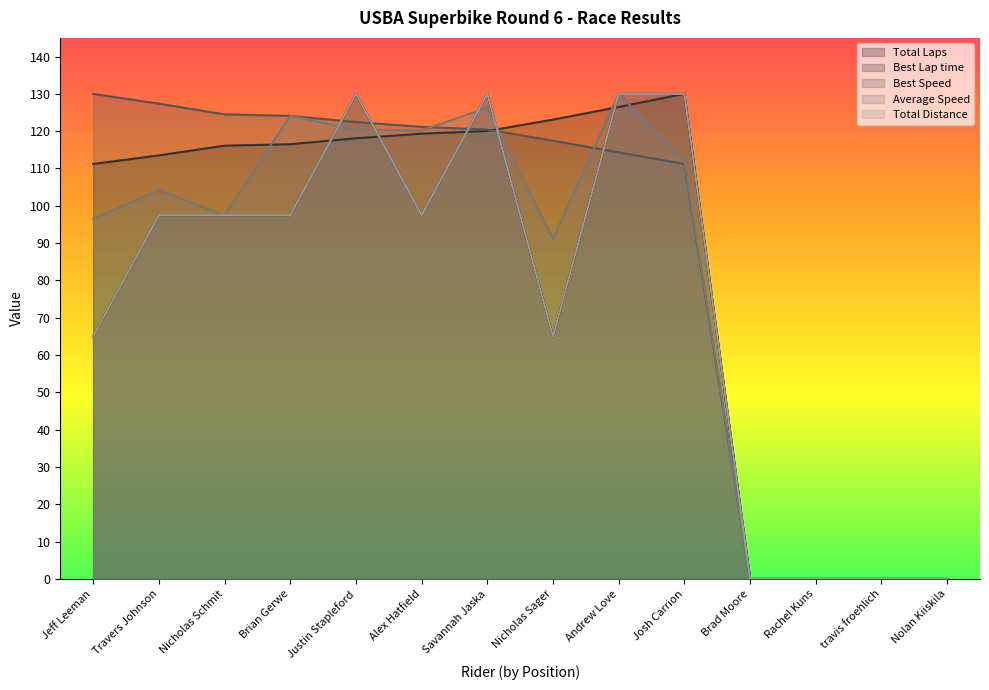

How many data points in Best Speed are above 120?

7